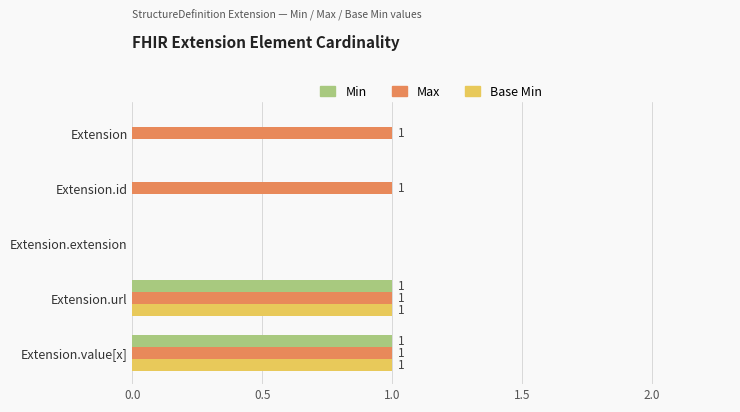

Between Extension.id and Extension.extension, which series saw the biggest shift?

Max